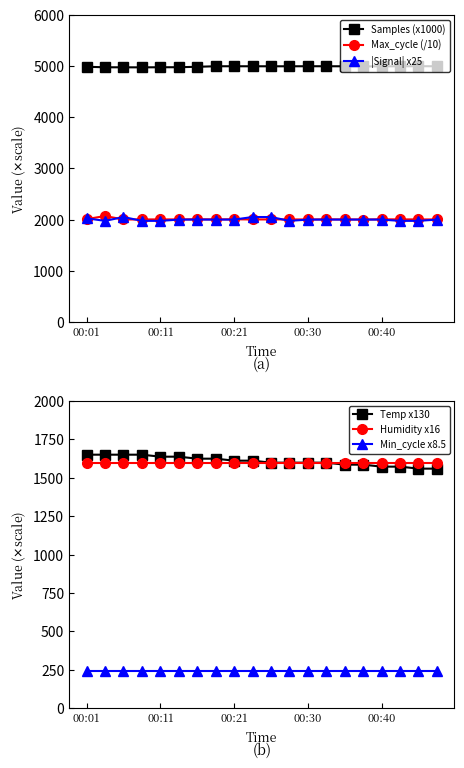

At which label does Max_cycle (/10) first exceed 2003?

00:01